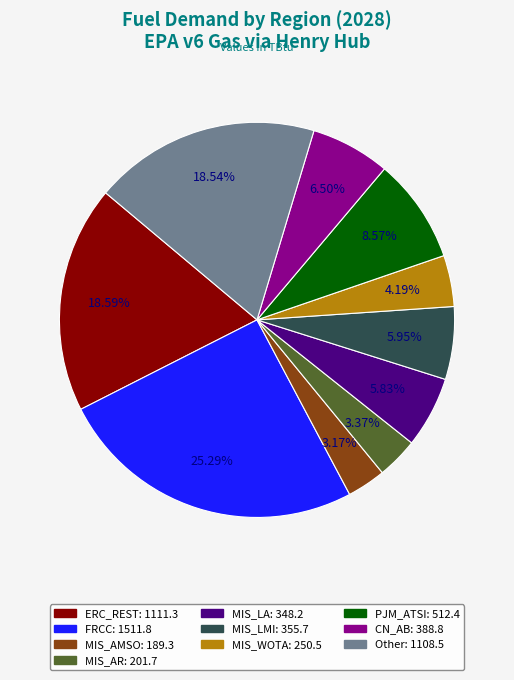

Count the number of slices in the pie.

10